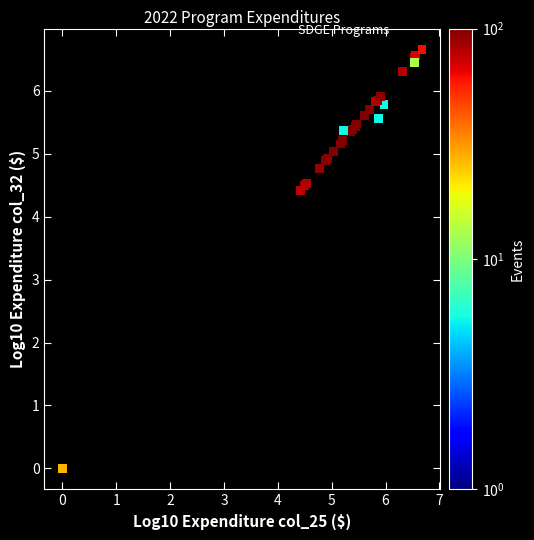

What Y value in the scatter plot is closest to 3?

4.4